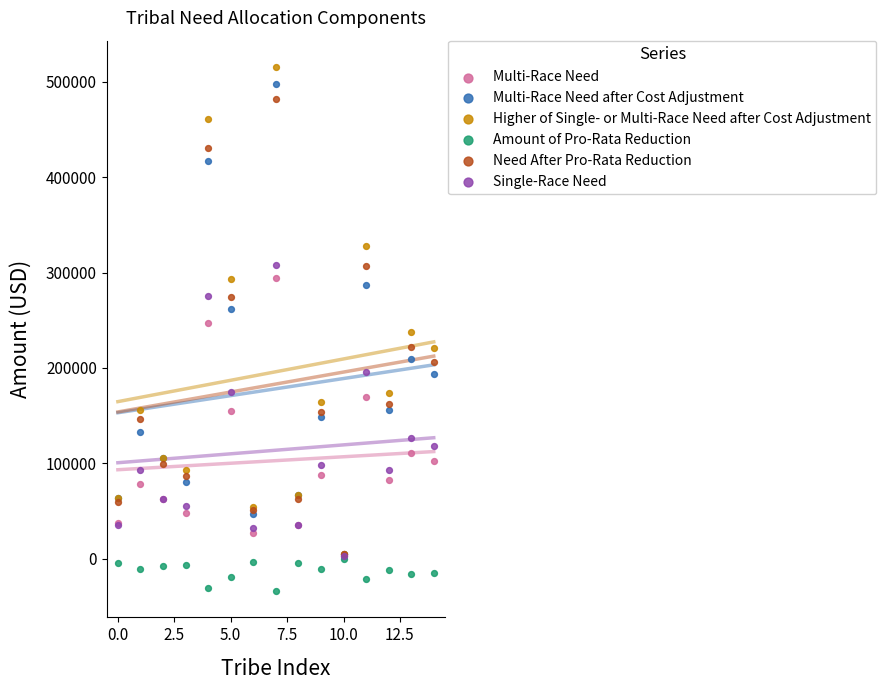

Which series reaches the maximum Y coordinate?

Higher of Single- or Multi-Race Need after Cost Adjustment